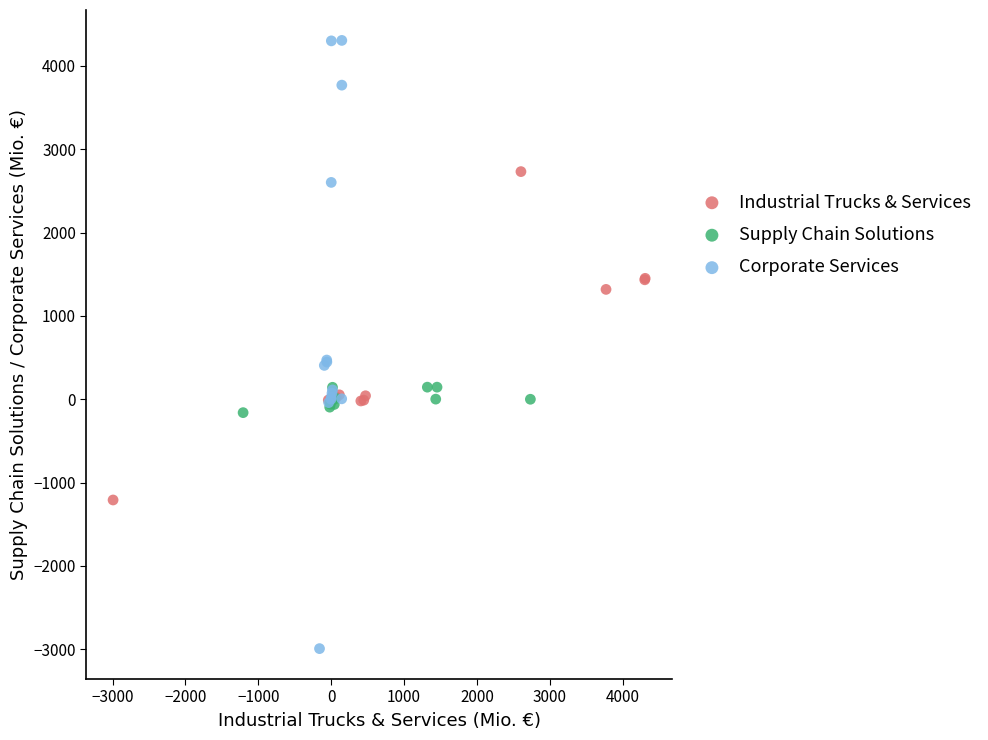

Which series has the largest Y range (max minus min)?

Corporate Services